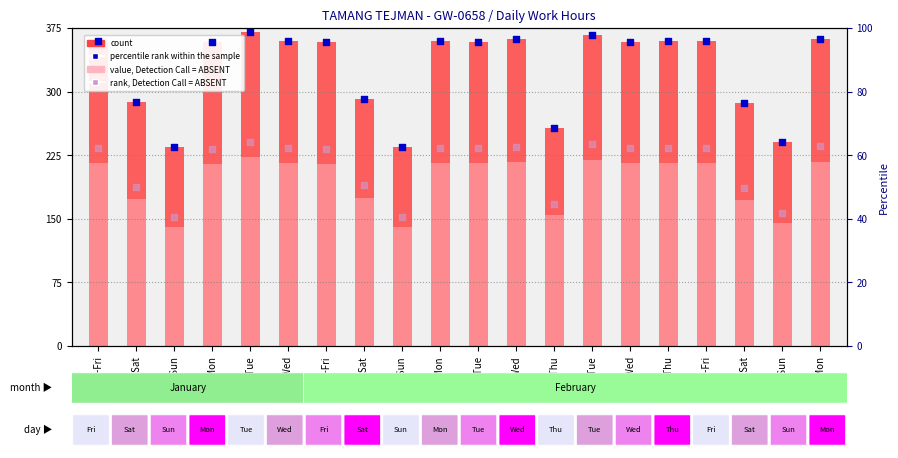

Which series contains the highest Y value?

count